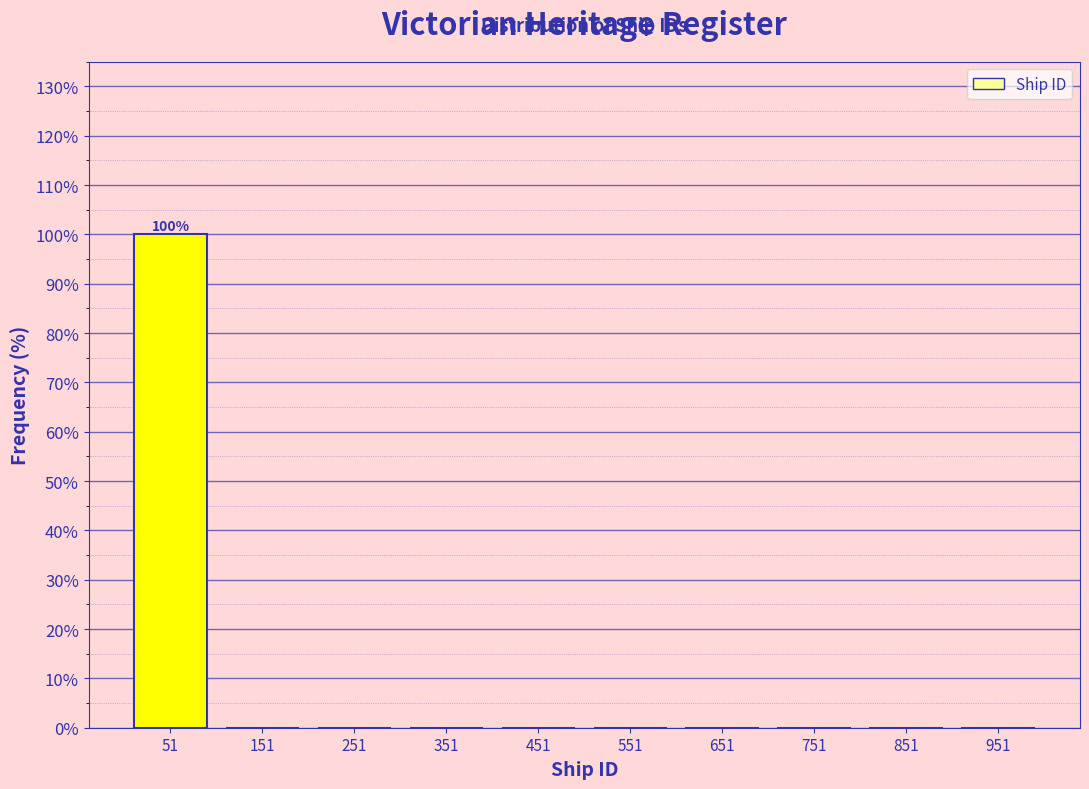

Reading left to right, what are all the values shown in this chart?

51=100	151=0	251=0	351=0	451=0	551=0	651=0	751=0	851=0	951=0